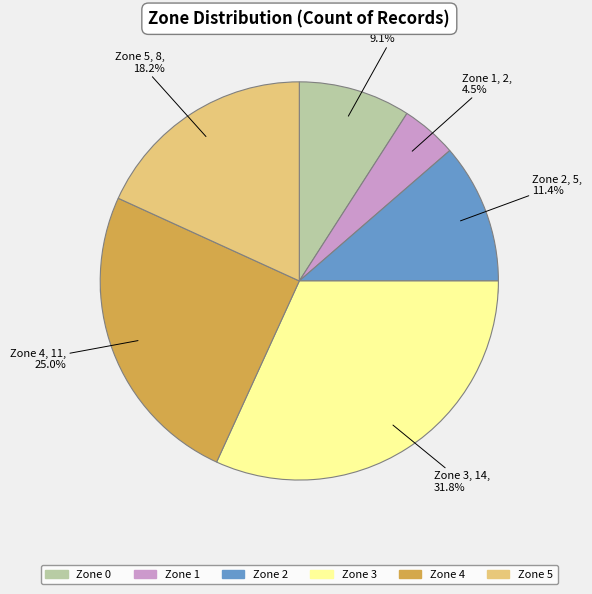

Which category has the smallest portion of the pie?

Zone 1